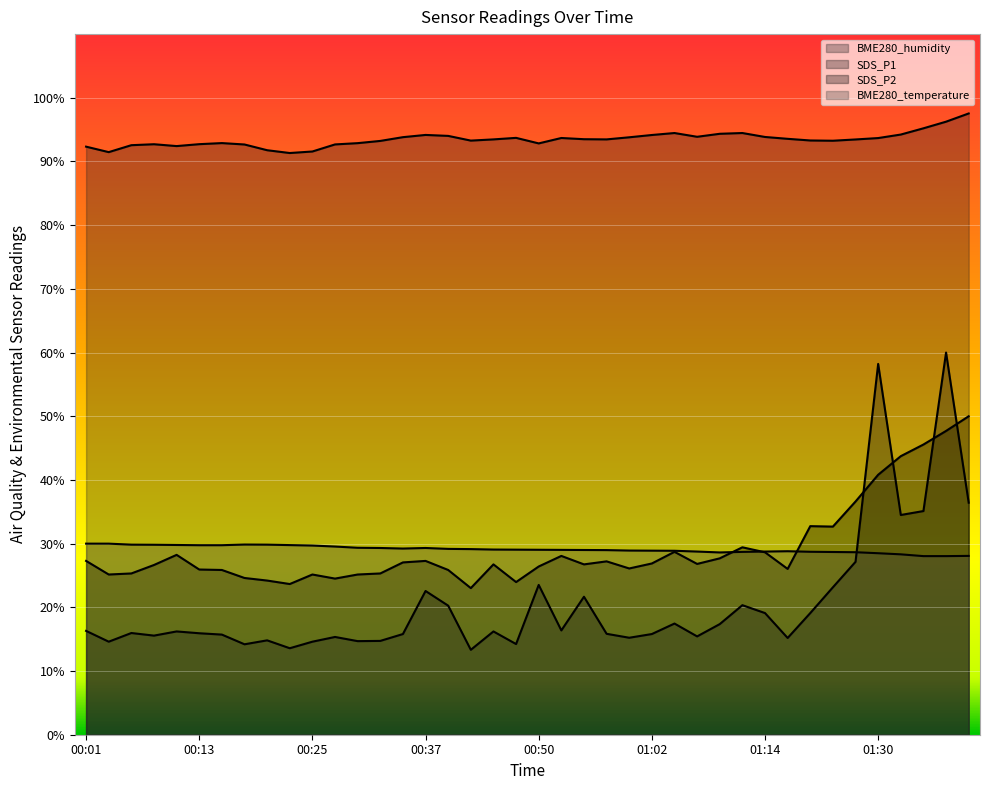

True or false: SDS_P2 and BME280_humidity cross at least once.

False